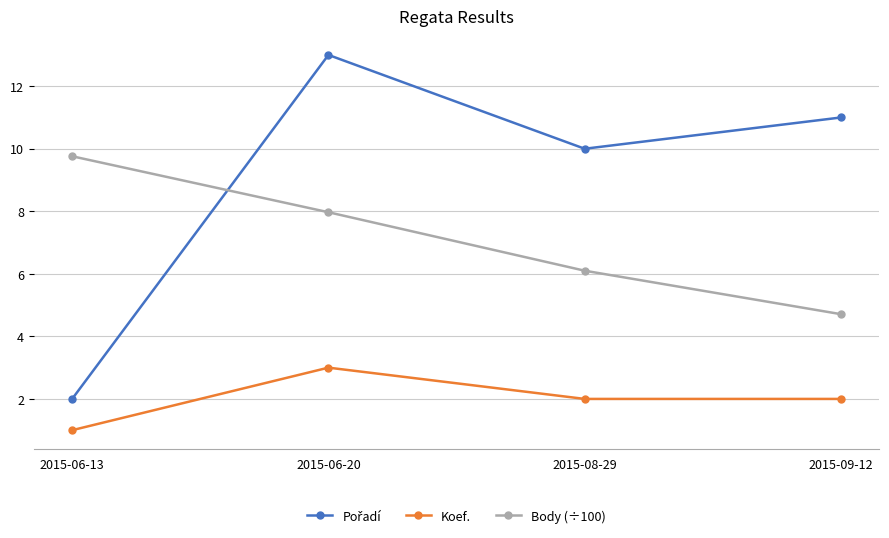

The value of Body (÷100) at 2015-06-20 is 8.0. True or false?

True